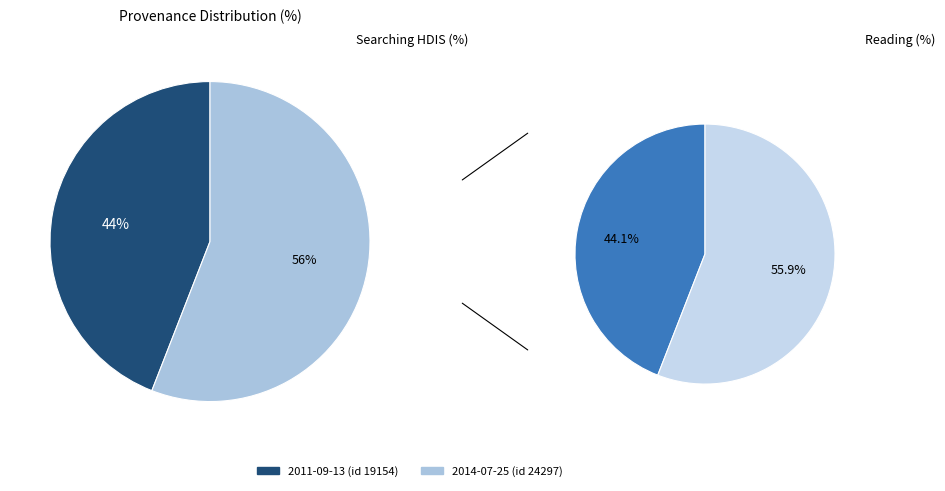

How many segments does this pie chart have?

2